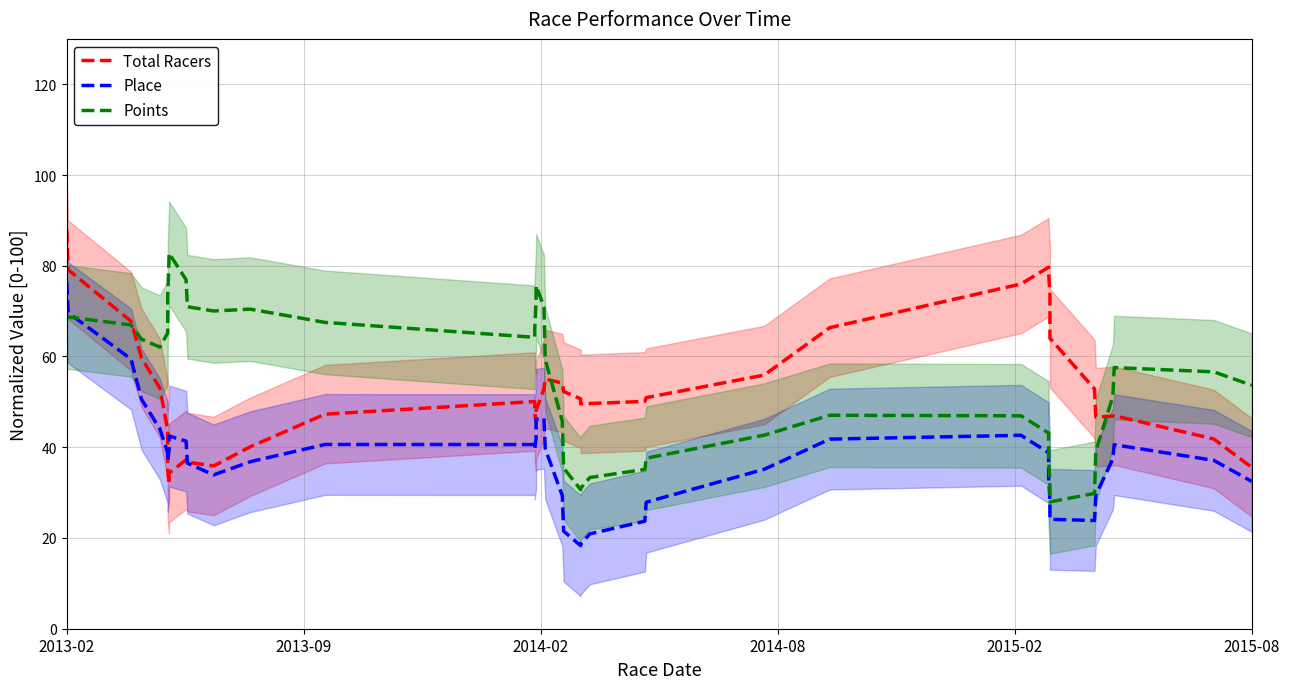

How many series are shown in this chart?

3